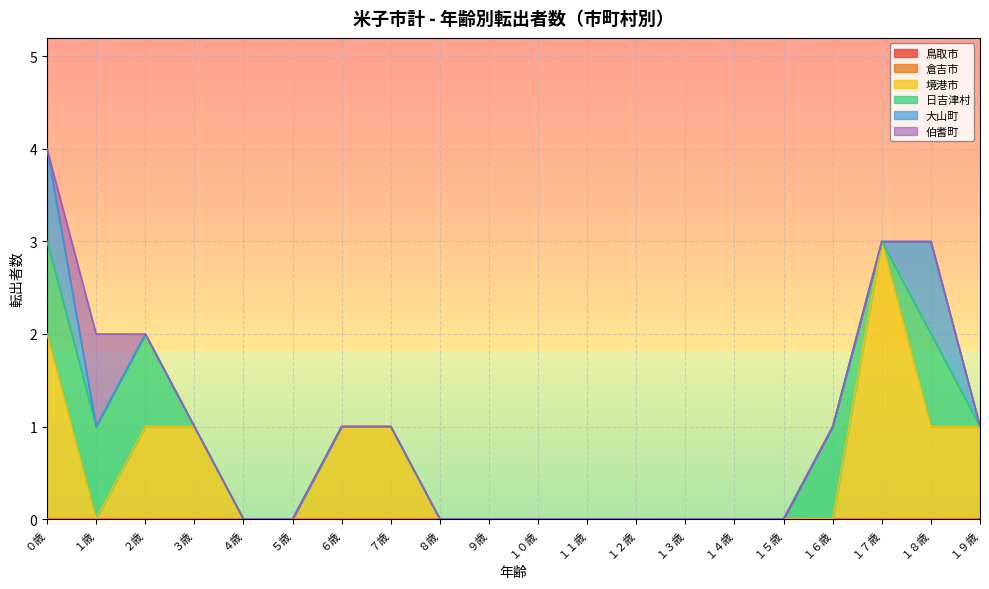

How many values in 境港市 are above zero?

8